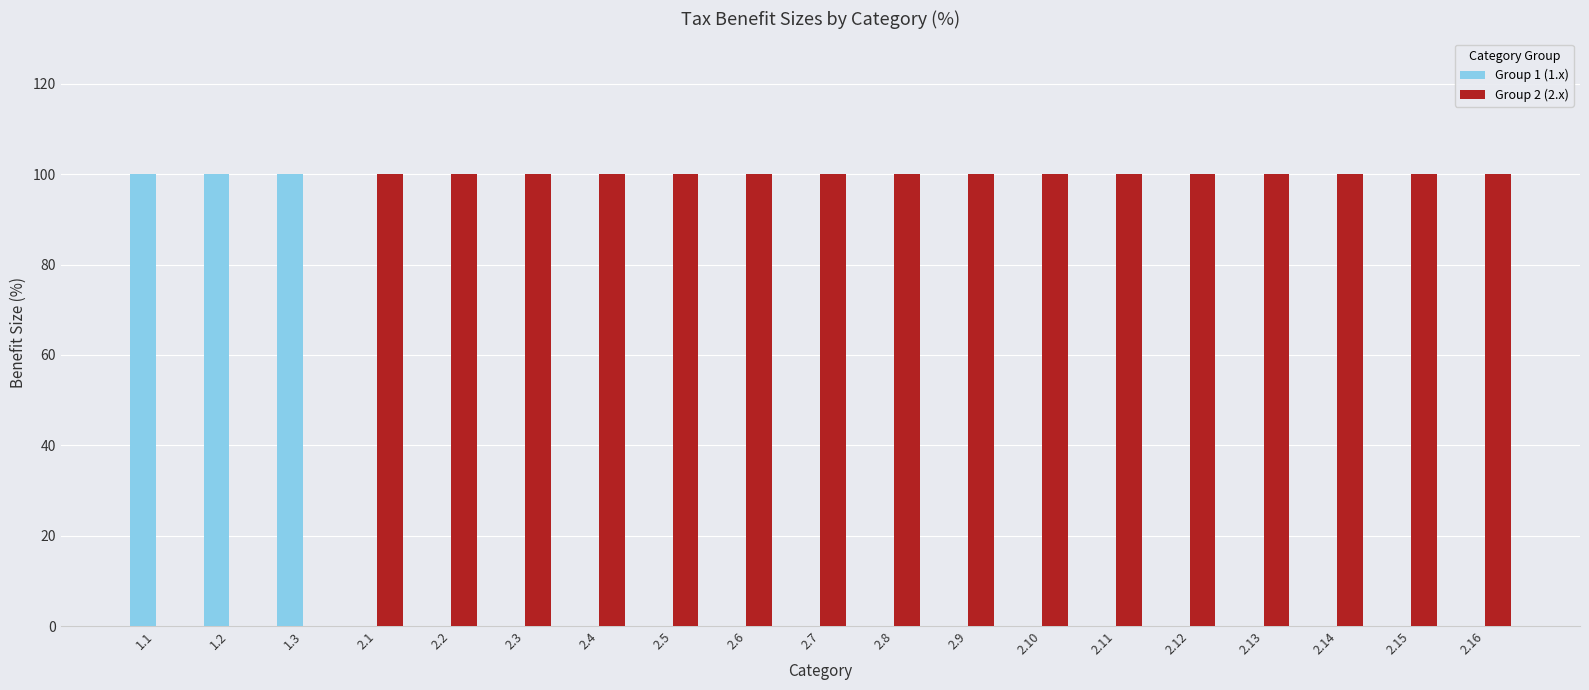

How many distinct data groups are displayed?

2